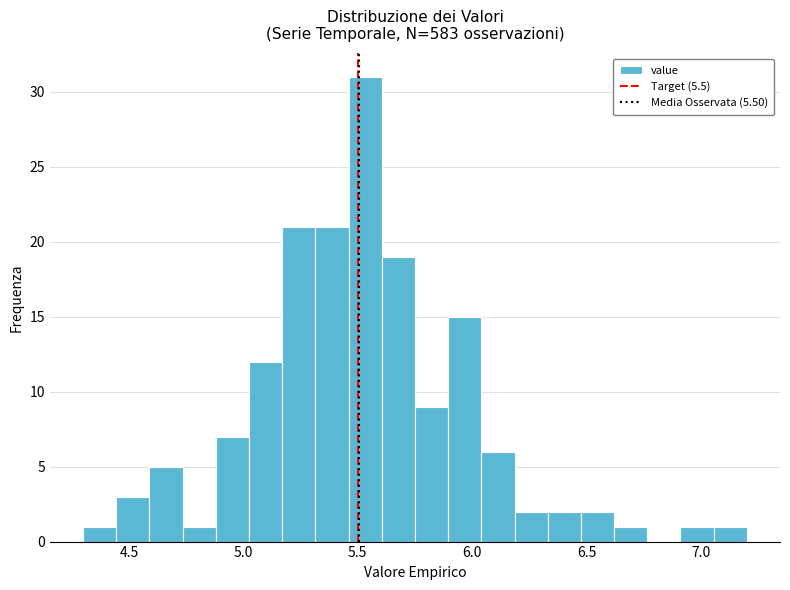

Around what value on the x-axis is the tallest bar? Give the approximate position of its centre, as read against the axis.

5.55